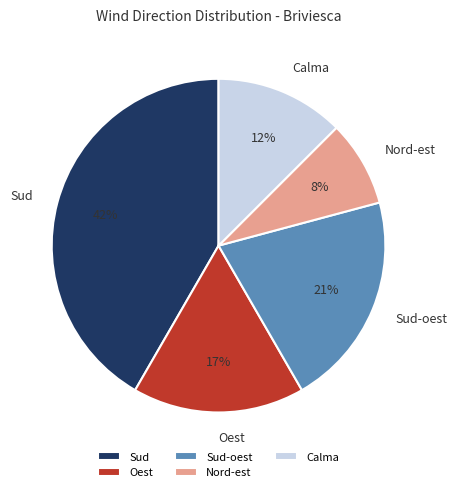

Is Oest the majority of the pie?

No